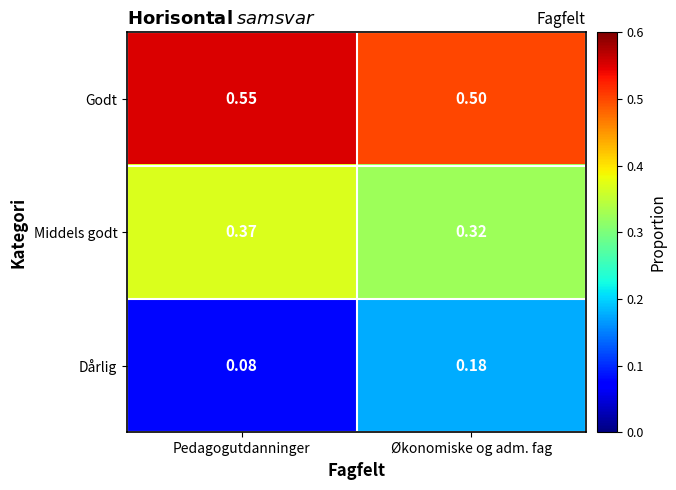

Which series changed the most between Pedagogutdanninger and Økonomiske og adm. fag?

Dårlig